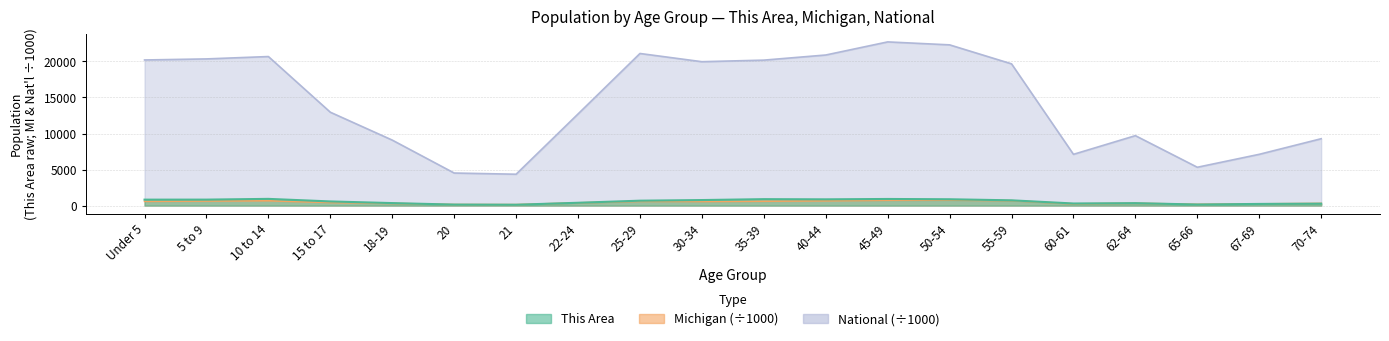

How many interior local peaks does the This Area series have?

4